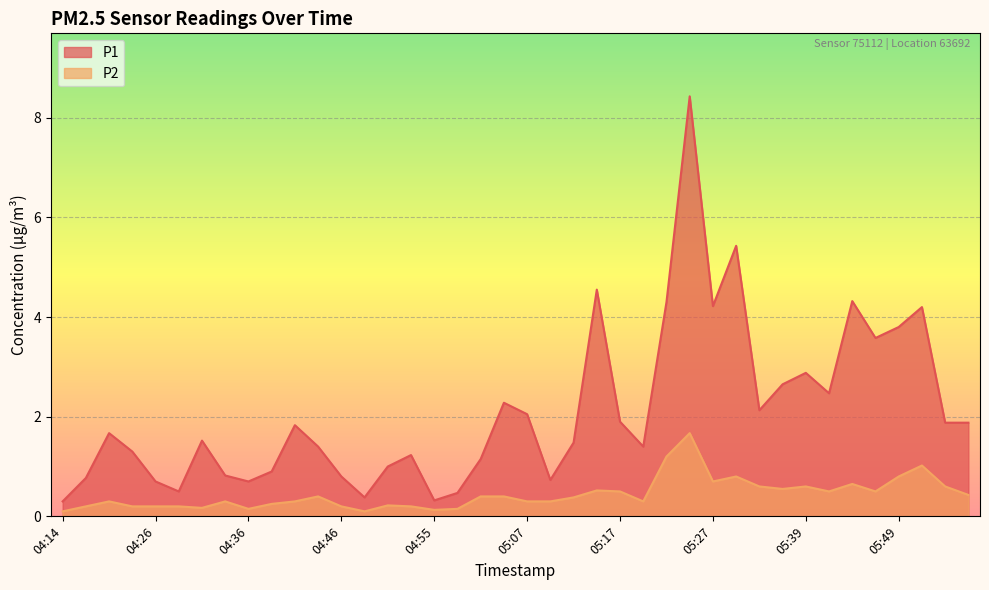

True or false: P1 and P2 intersect in this chart.

False